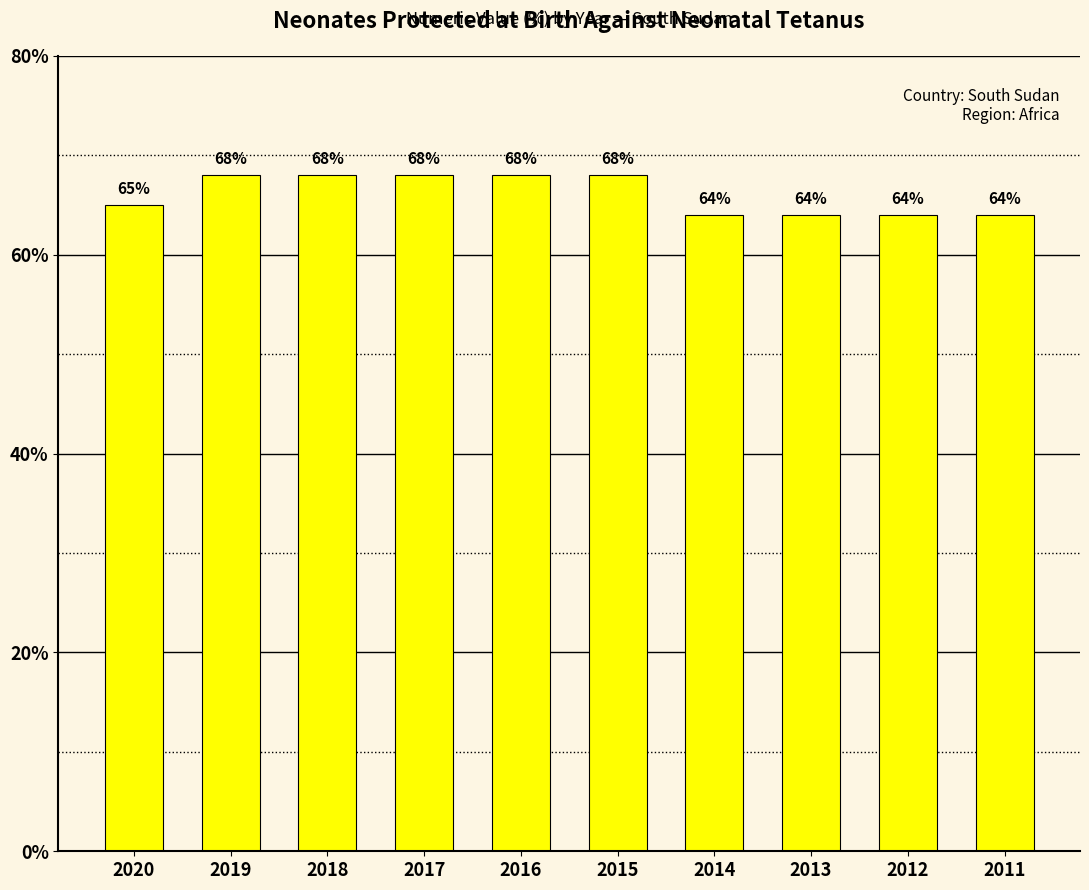

What is the sum of the values at 2018 and 2012?

132